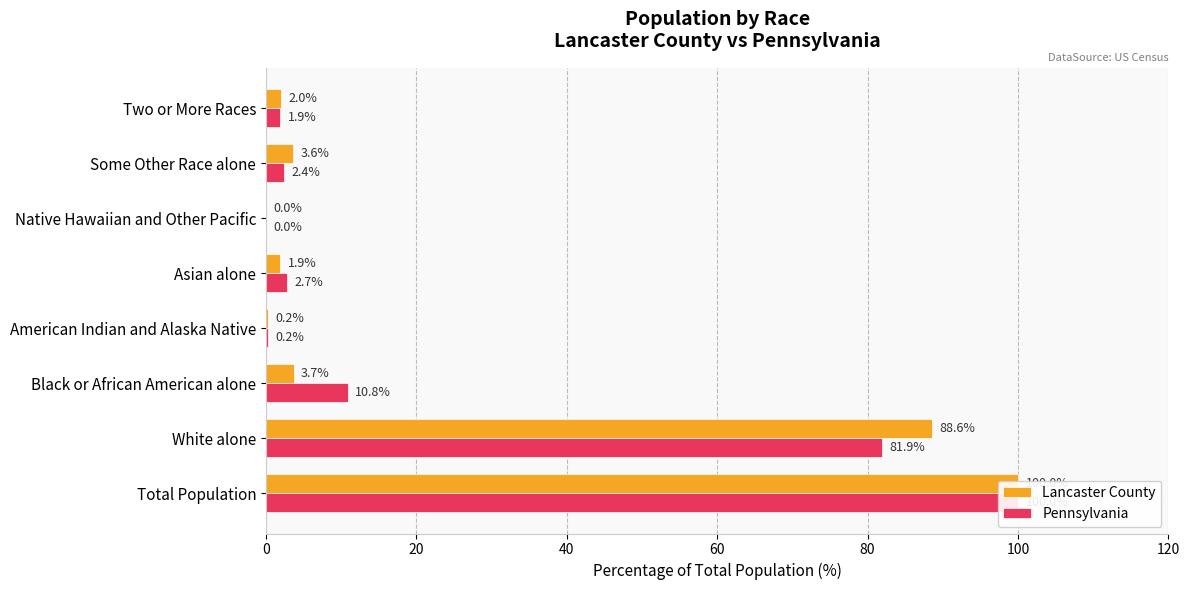

At Black or African American alone, list the series in order from smallest to largest.

Lancaster County, Pennsylvania